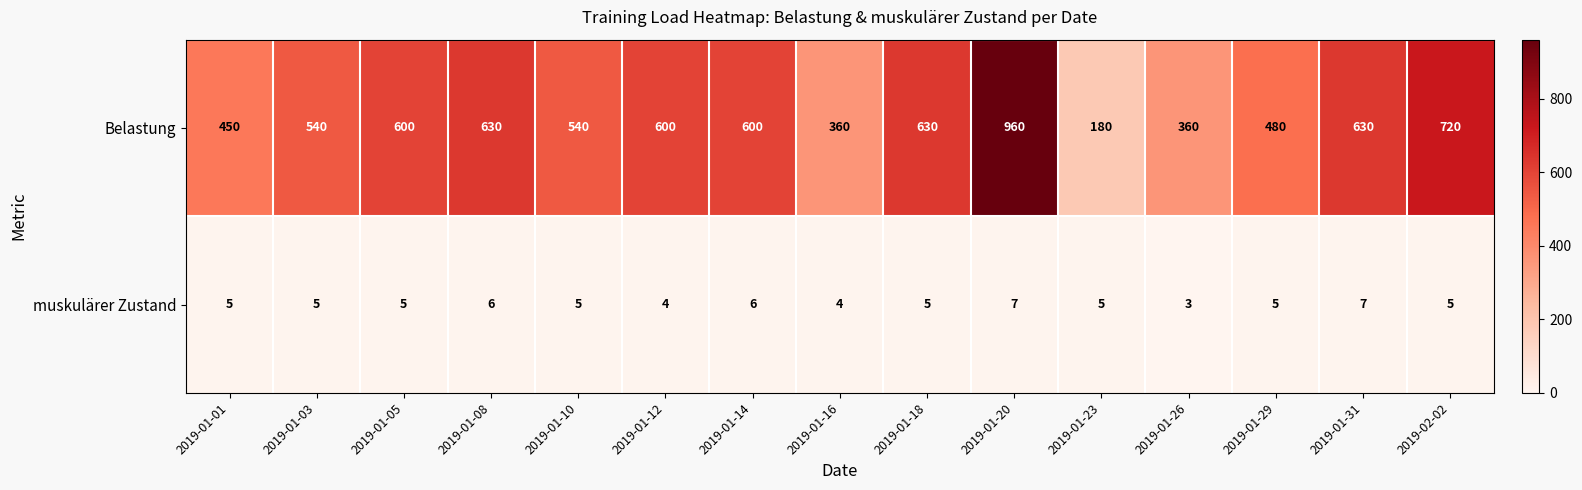

Which series has the widest spread of values?

Belastung